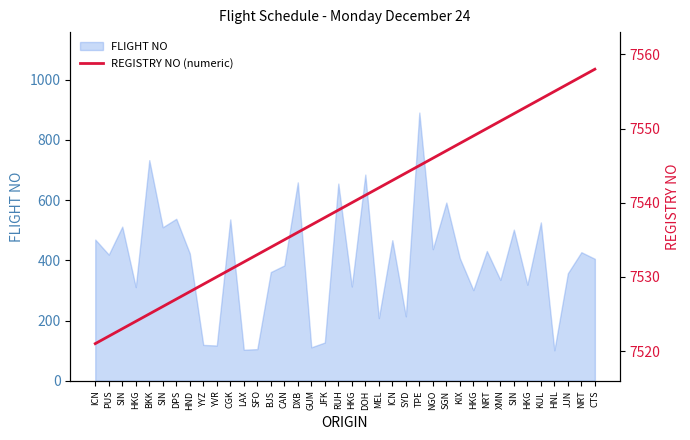

True or false: the data shows 3315 at SIN.

False